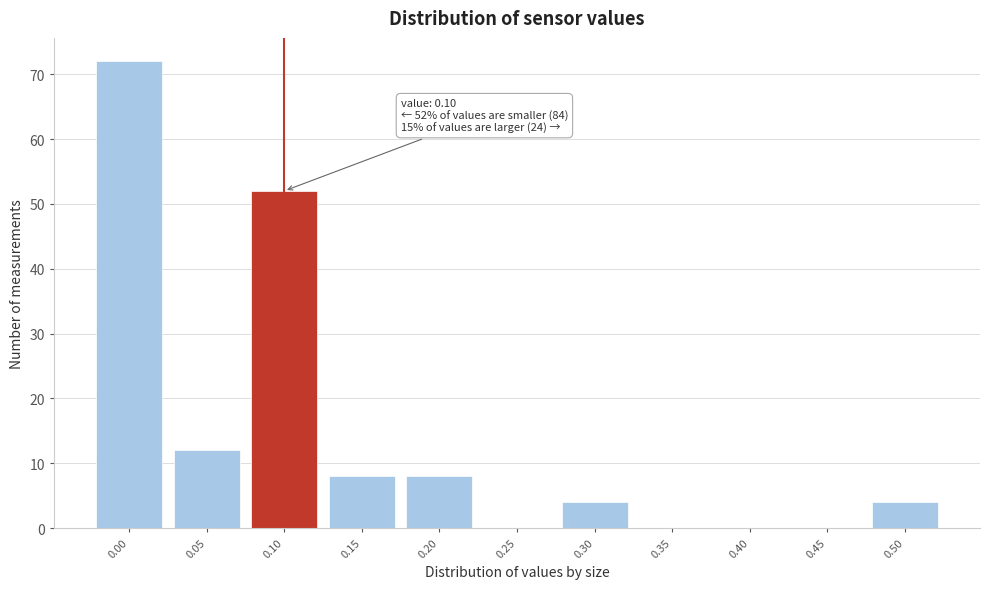

Reading left to right, transcribe all the data shown in this chart.

0.00=72	0.05=12	0.10=52	0.15=8	0.20=8	0.25=0	0.30=4	0.35=0	0.40=0	0.45=0	0.50=4